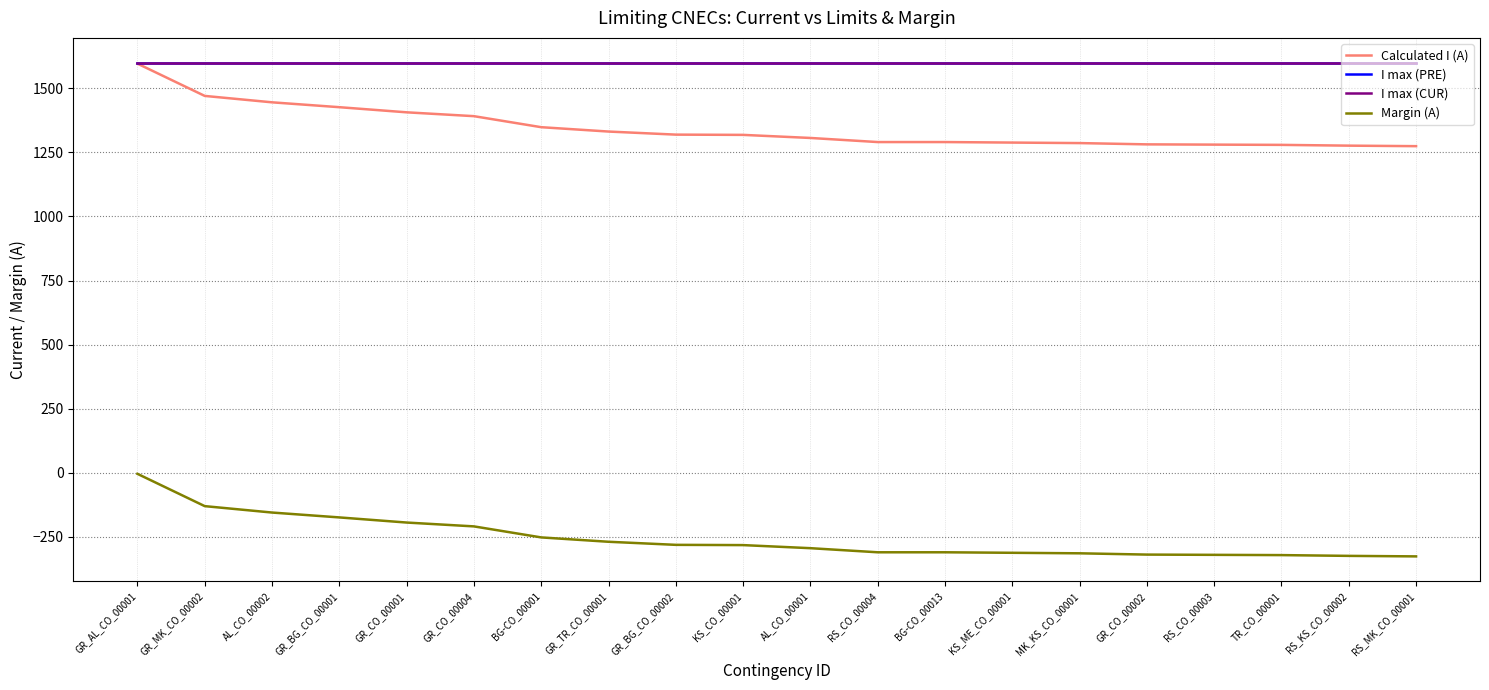

Where does the Calculated I (A) series first go above 1318?

GR_AL_CO_00001